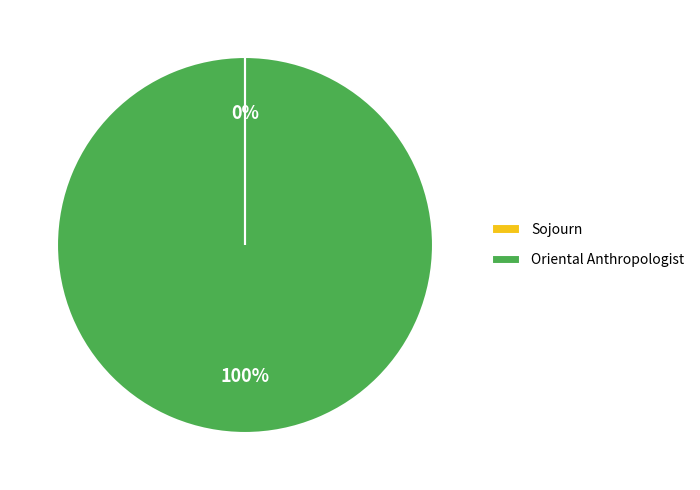

To the nearest percent, what portion does Oriental Anthropologist represent?

100%